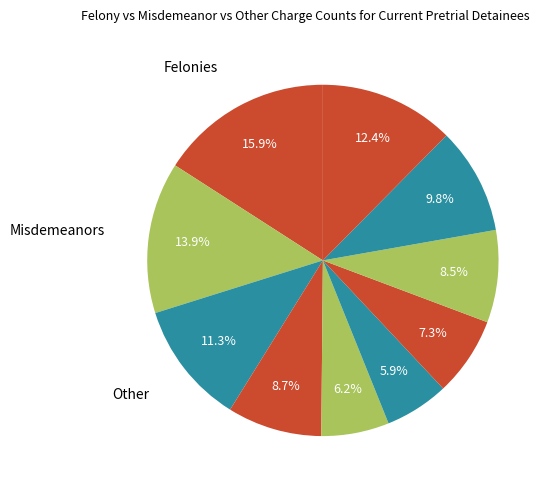

Count the number of slices in the pie.

10